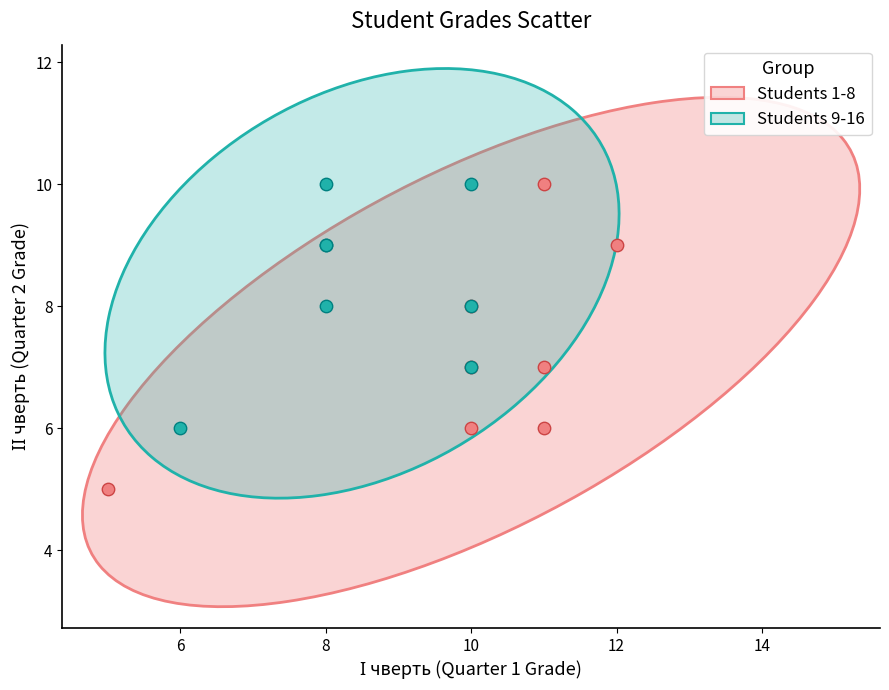

Which series has the widest spread of Y values?

Students 1-8